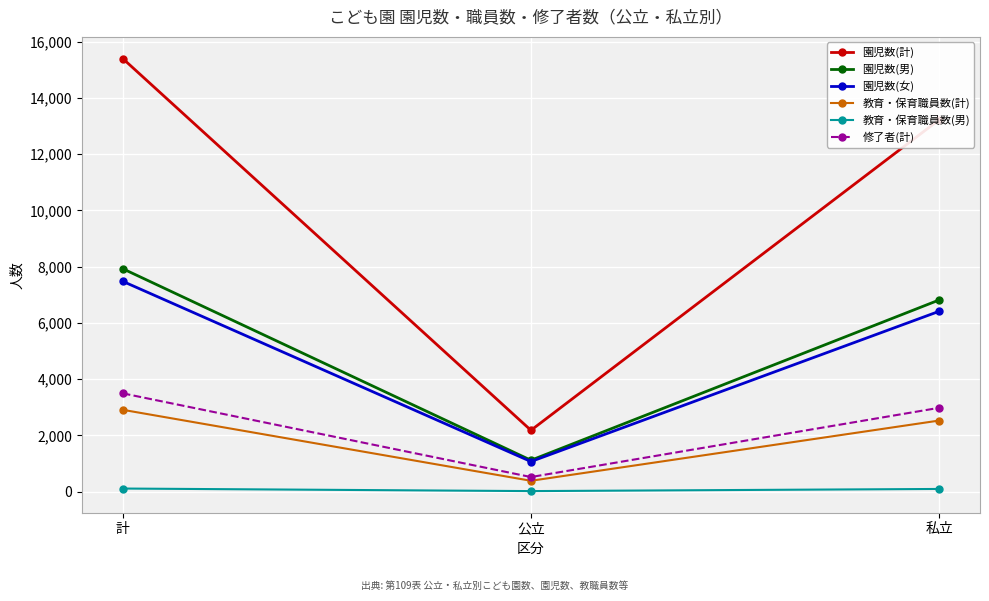

What are all the series names shown in the legend?

園児数(計), 園児数(男), 園児数(女), 教育・保育職員数(計), 教育・保育職員数(男), 修了者(計)